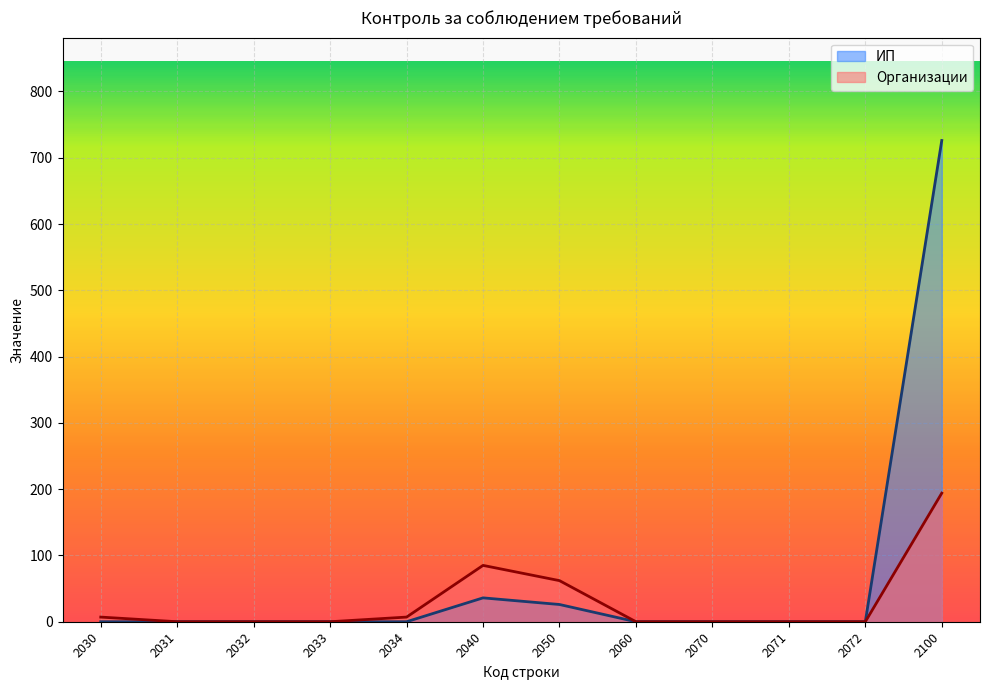

Does the chart display data point markers on the line(s)?

No